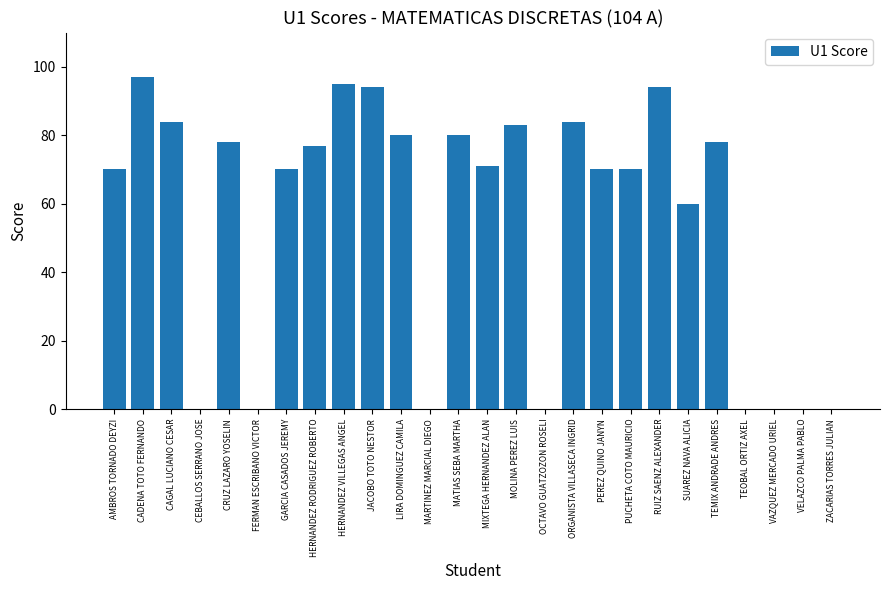

Is it true that the value at PUCHETA COTO MAURICIO is 35?

False